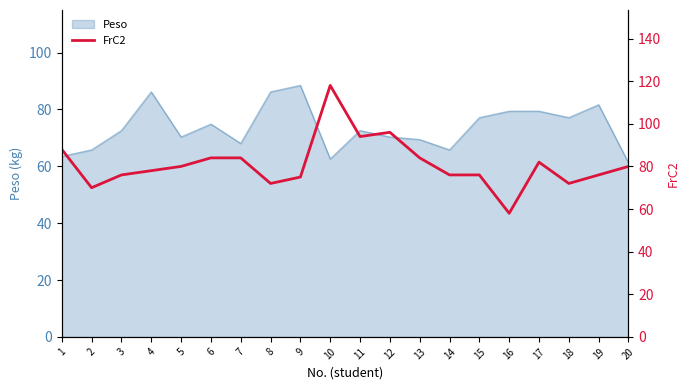

Is it true that Peso equals 18.1 at 12?

False